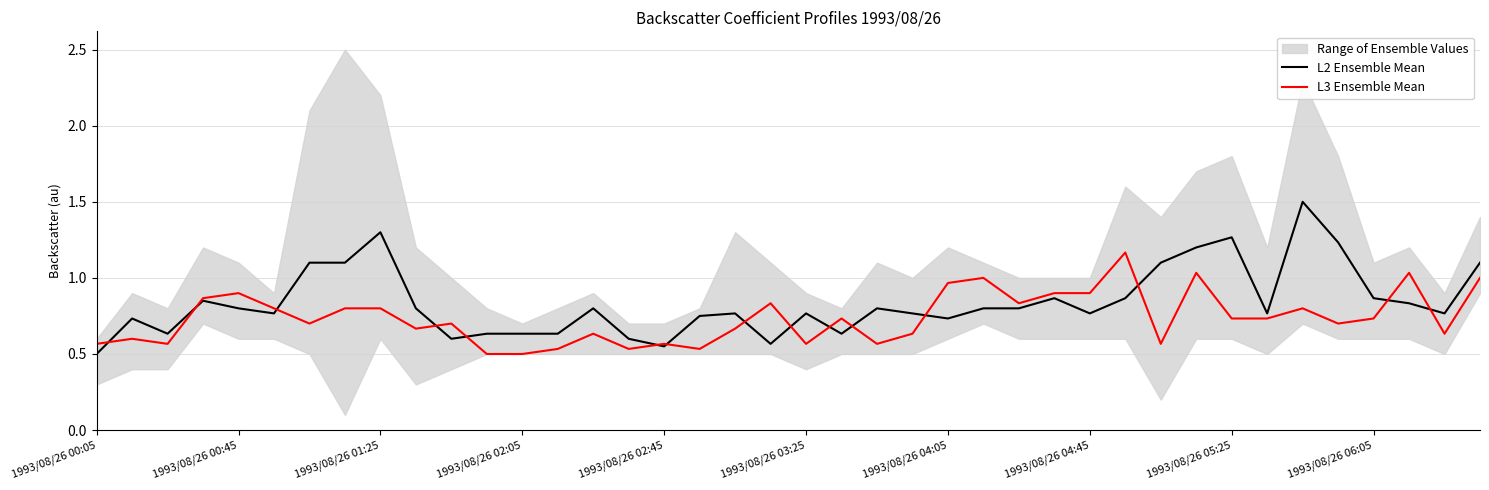

Does the chart have visible grid lines?

Yes